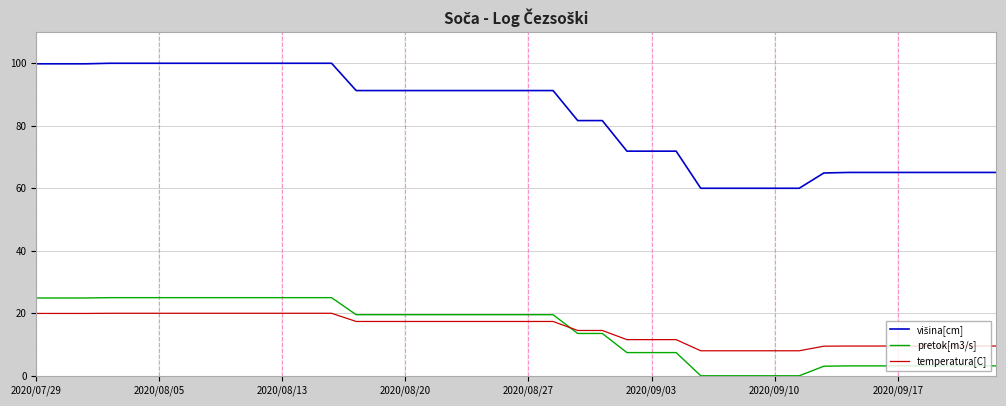

What is the maximum value shown in the chart?

100.0